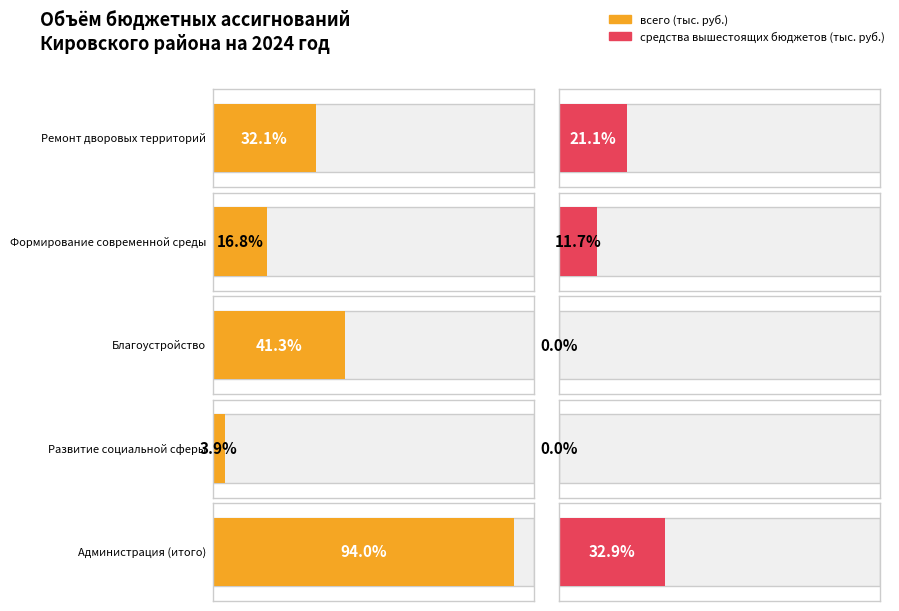

List the labels in order of средства вышестоящих бюджетов value, smallest first.

Благоустройство, Развитие социальной сферы, Формирование современной среды, Ремонт дворовых территорий, Администрация (итого)